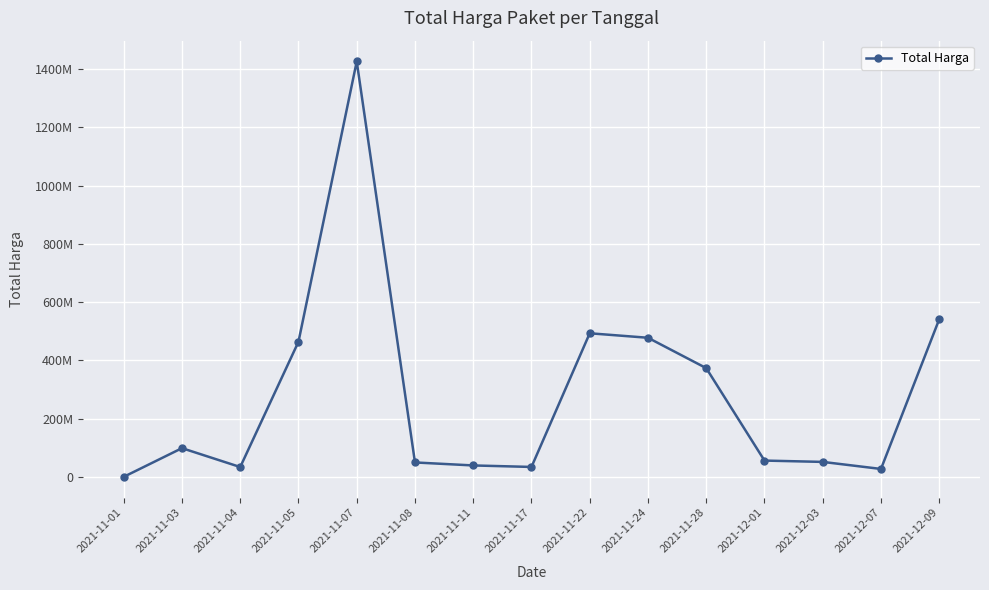

Does the chart have visible grid lines?

Yes